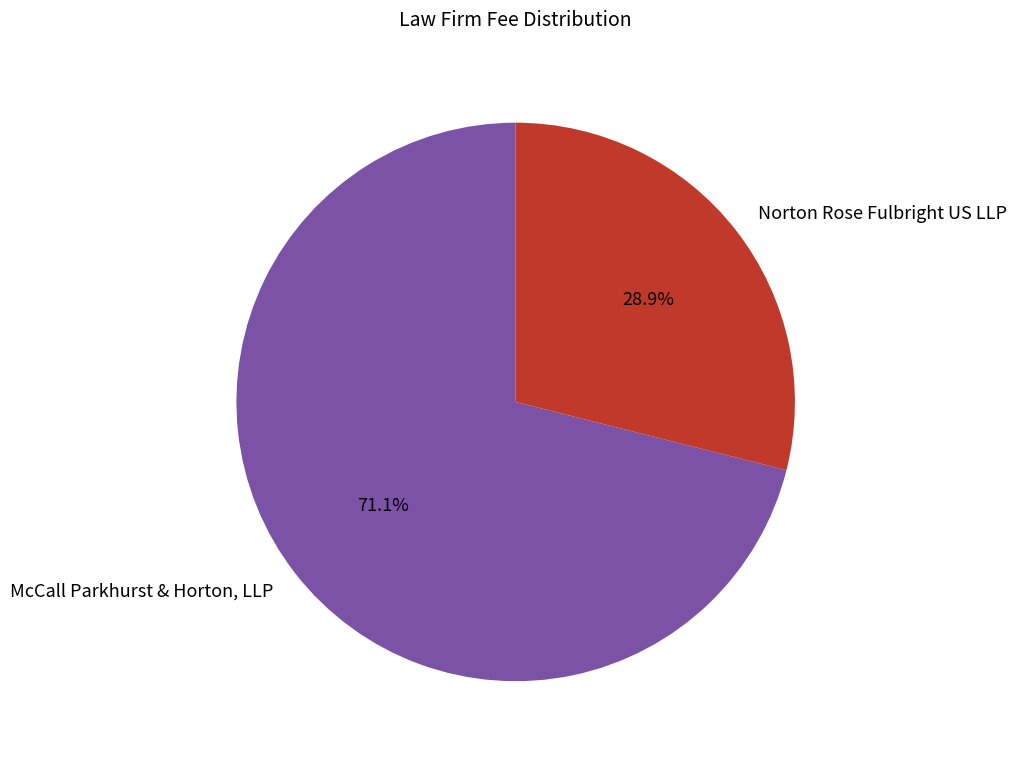

Rank the categories by value from highest to lowest.

McCall Parkhurst & Horton, LLP, Norton Rose Fulbright US LLP